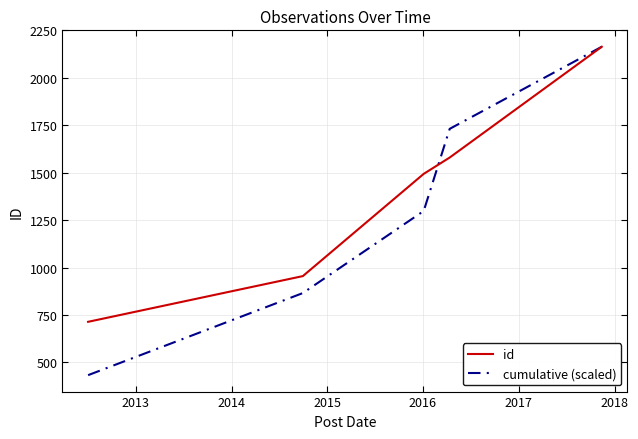

What is the smallest value displayed?

432.8